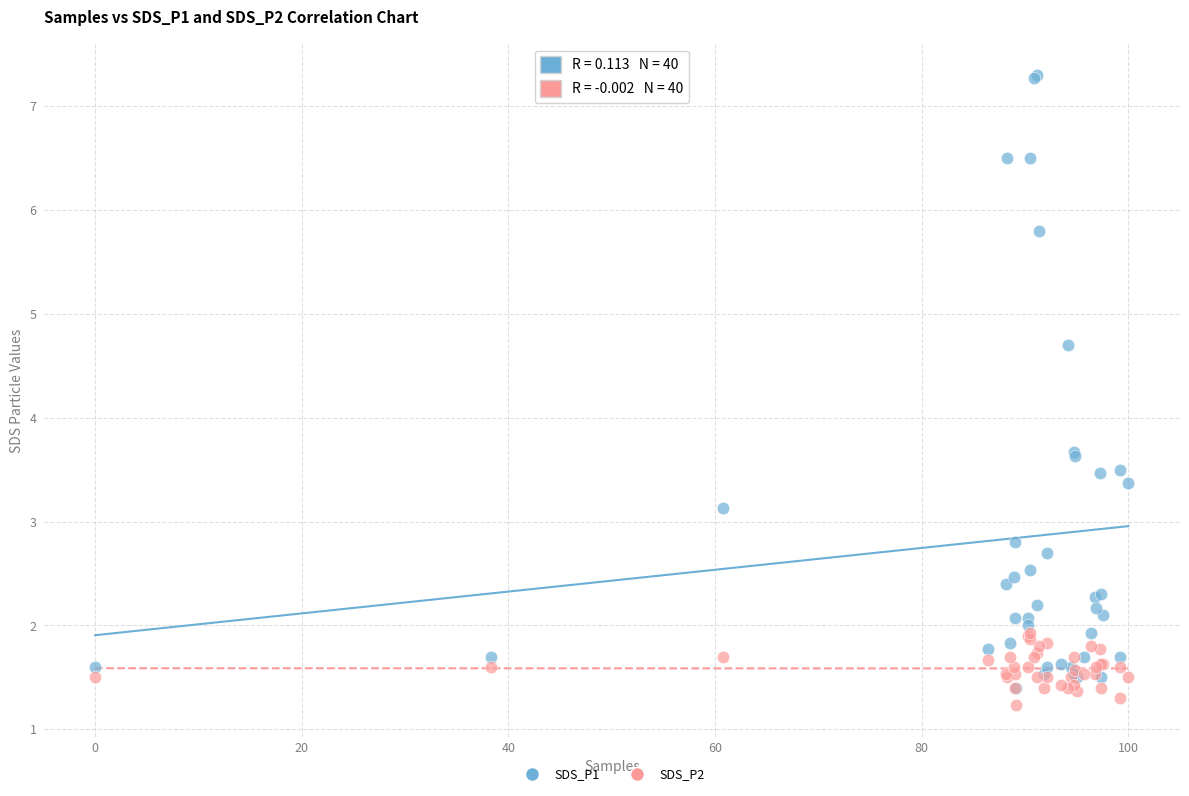

Which series contains the highest Y value?

SDS_P1